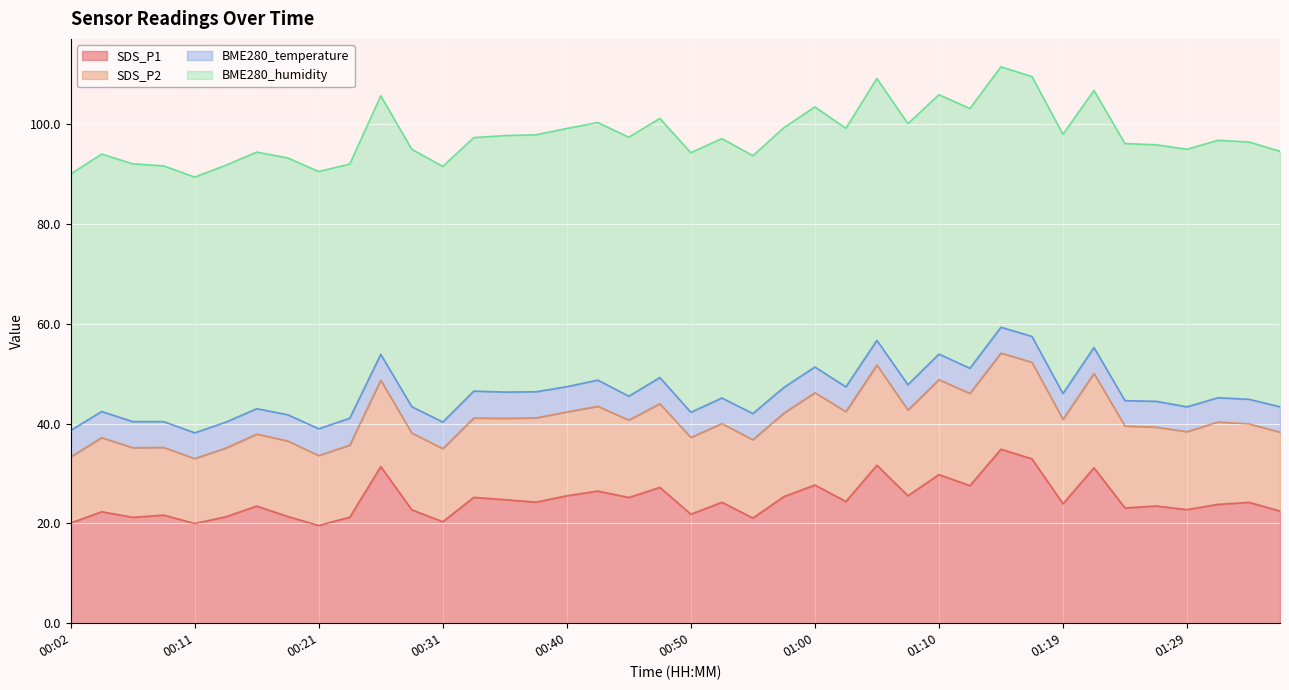

Reading right to left, list all the values displayed in this chart.

SDS_P1: 01:36=22.5	01:34=24.2	01:31=23.8	01:29=22.8	01:27=23.5	01:24=23.1	01:22=31.1	01:19=23.9	01:17=33.0	01:14=34.9	01:12=27.6	01:10=29.8	01:07=25.6	01:05=31.7	01:02=24.4	01:00=27.7	00:57=25.4	00:55=21.1	00:53=24.2	00:50=21.9	00:48=27.2	00:45=25.2	00:43=26.5	00:40=25.6	00:38=24.3	00:36=24.8	00:33=25.2	00:31=20.4	00:28=22.7	00:26=31.4	00:23=21.2	00:21=19.6	00:19=21.4	00:16=23.5	00:14=21.3	00:11=20.0	00:09=21.7	00:06=21.2	00:04=22.4	00:02=20.1
SDS_P2: 01:36=15.8	01:34=15.7	01:31=16.5	01:29=15.6	01:27=15.8	01:24=16.4	01:22=18.9	01:19=16.9	01:17=19.4	01:14=19.3	01:12=18.5	01:10=19.0	01:07=17.2	01:05=20.1	01:02=18.0	01:00=18.5	00:57=16.7	00:55=15.7	00:53=15.8	00:50=15.4	00:48=16.8	00:45=15.5	00:43=17.0	00:40=16.8	00:38=16.9	00:36=16.3	00:33=15.9	00:31=14.7	00:28=15.4	00:26=17.3	00:23=14.4	00:21=14.0	00:19=15.1	00:16=14.4	00:14=13.8	00:11=13.0	00:09=13.6	00:06=13.9	00:04=14.8	00:02=13.3
BME280_temperature: 01:36=5.1	01:34=4.9	01:31=4.9	01:29=5.0	01:27=5.2	01:24=5.1	01:22=5.2	01:19=5.2	01:17=5.2	01:14=5.2	01:12=5.0	01:10=5.1	01:07=5.1	01:05=4.9	01:02=5.0	01:00=5.2	00:57=5.2	00:55=5.2	00:53=5.1	00:50=5.0	00:48=5.2	00:45=4.8	00:43=5.2	00:40=5.1	00:38=5.2	00:36=5.3	00:33=5.4	00:31=5.3	00:28=5.3	00:26=5.2	00:23=5.4	00:21=5.4	00:19=5.3	00:16=5.1	00:14=5.2	00:11=5.2	00:09=5.2	00:06=5.2	00:04=5.2	00:02=5.3
BME280_humidity: 01:36=51.2	01:34=51.6	01:31=51.6	01:29=51.6	01:27=51.4	01:24=51.5	01:22=51.5	01:19=52.0	01:17=52.1	01:14=52.2	01:12=52.1	01:10=52.0	01:07=52.3	01:05=52.5	01:02=51.8	01:00=52.1	00:57=52.1	00:55=51.7	00:53=52.0	00:50=52.0	00:48=51.9	00:45=51.9	00:43=51.6	00:40=51.8	00:38=51.5	00:36=51.4	00:33=50.8	00:31=51.2	00:28=51.6	00:26=51.8	00:23=50.9	00:21=51.6	00:19=51.5	00:16=51.4	00:14=51.5	00:11=51.3	00:09=51.3	00:06=51.7	00:04=51.6	00:02=51.4